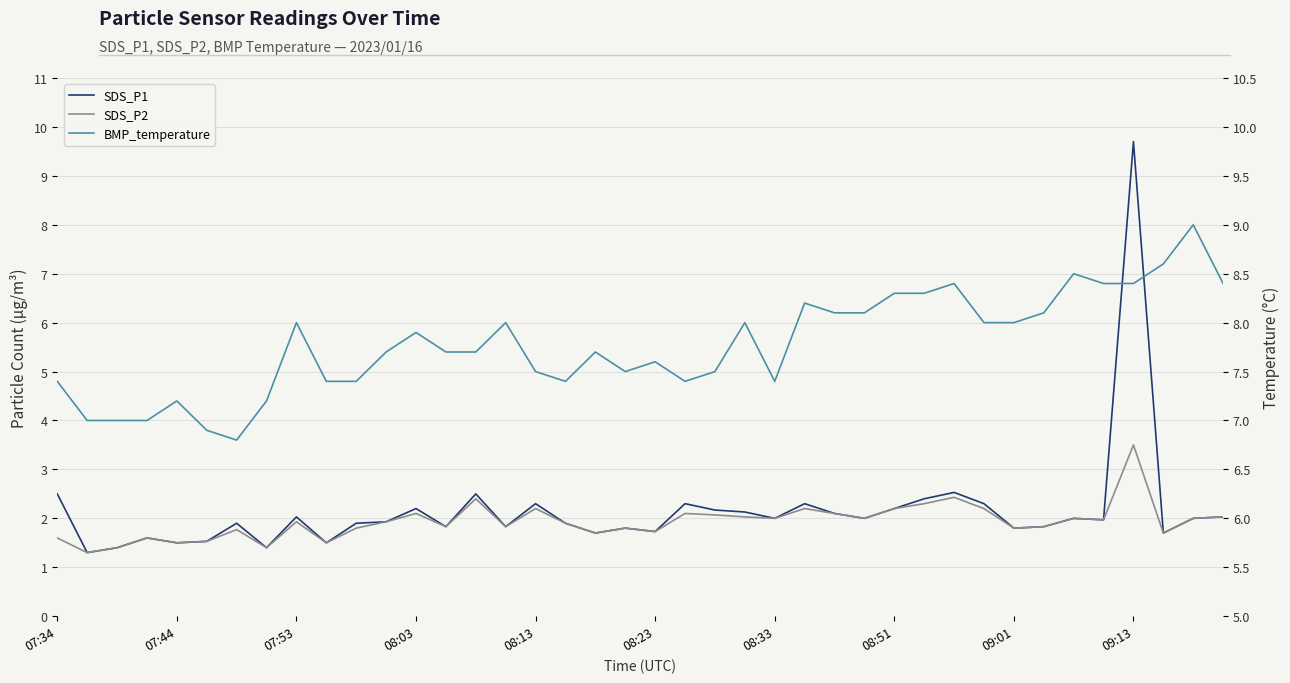

What is the spread (max minus min) of values at 38?

7.0